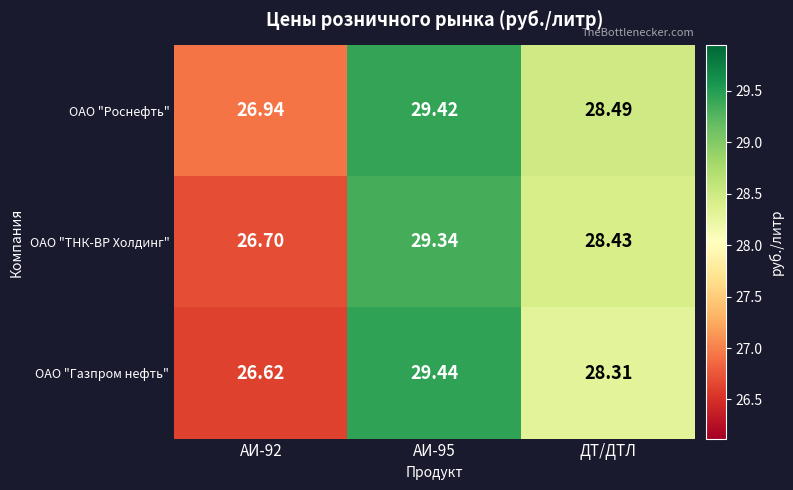

At which label is ОАО "Газпром нефть" closest to 28?

ДТ/ДТЛ